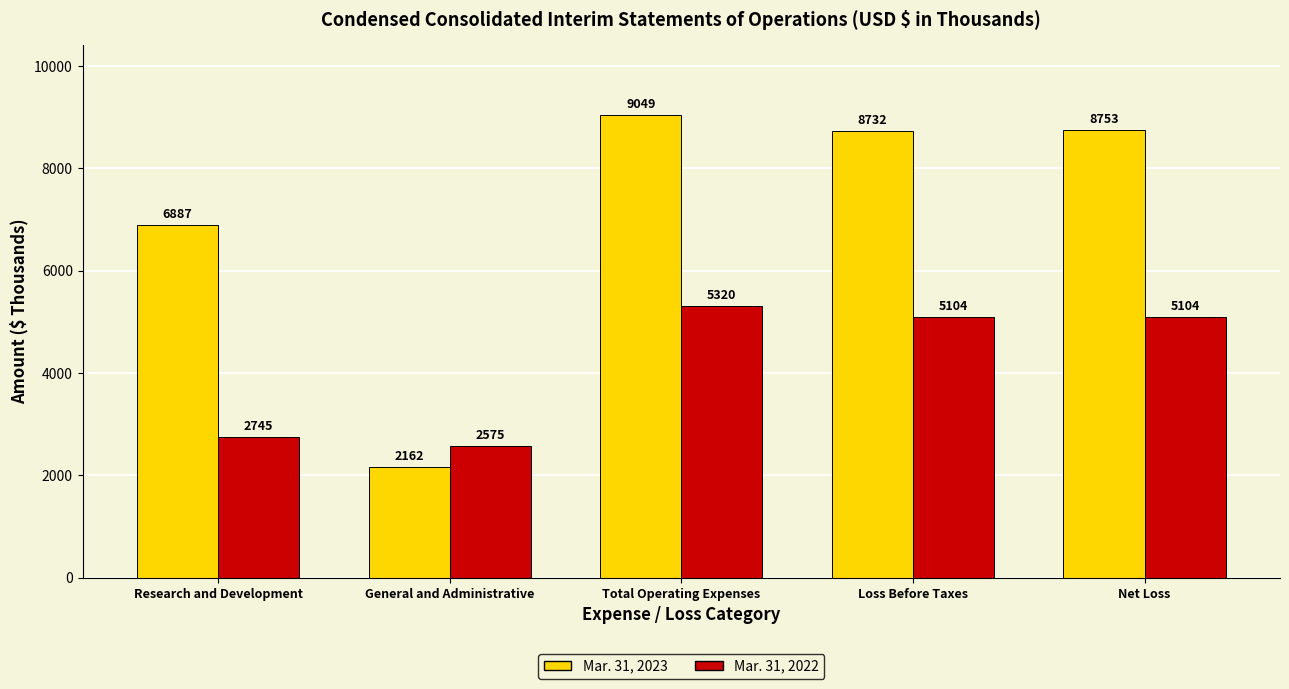

Rank the series by their maximum value, from highest to lowest.

Mar. 31, 2023, Mar. 31, 2022